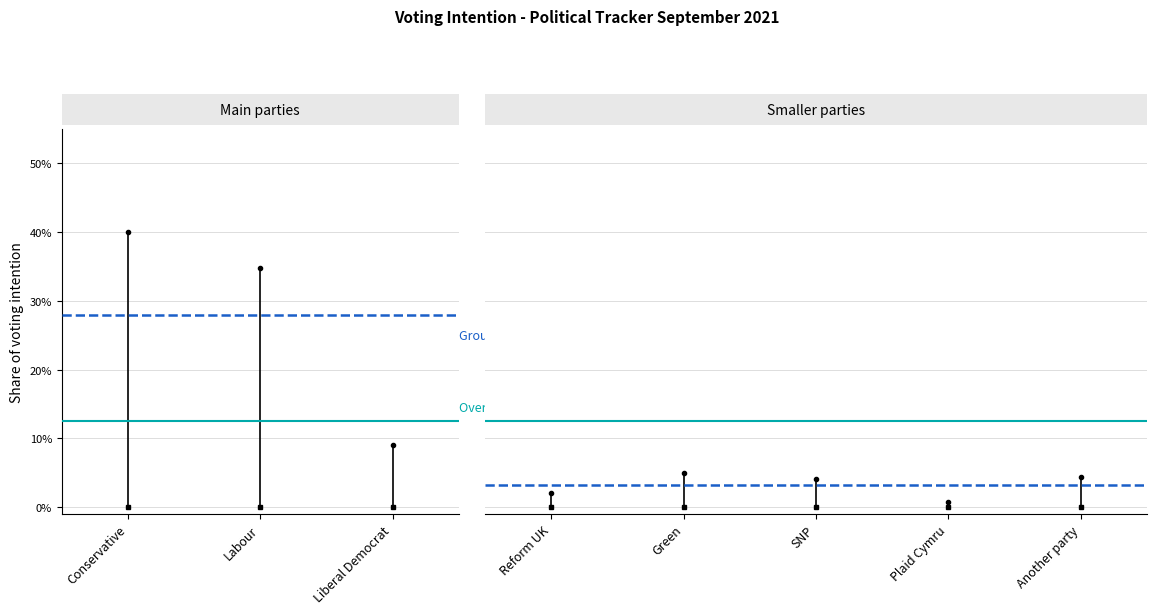

List the series in order of their overall mean, lowest first.

Reform UK, Overall average, Conservative, Group average